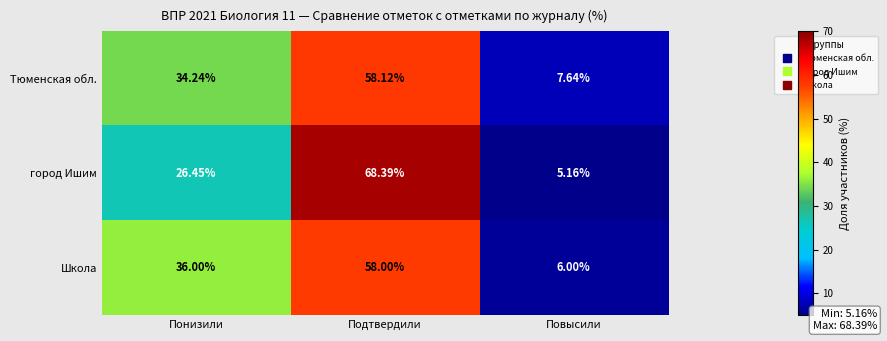

List the series in order of their peak value, lowest first.

Школа, Тюменская обл., город Ишим